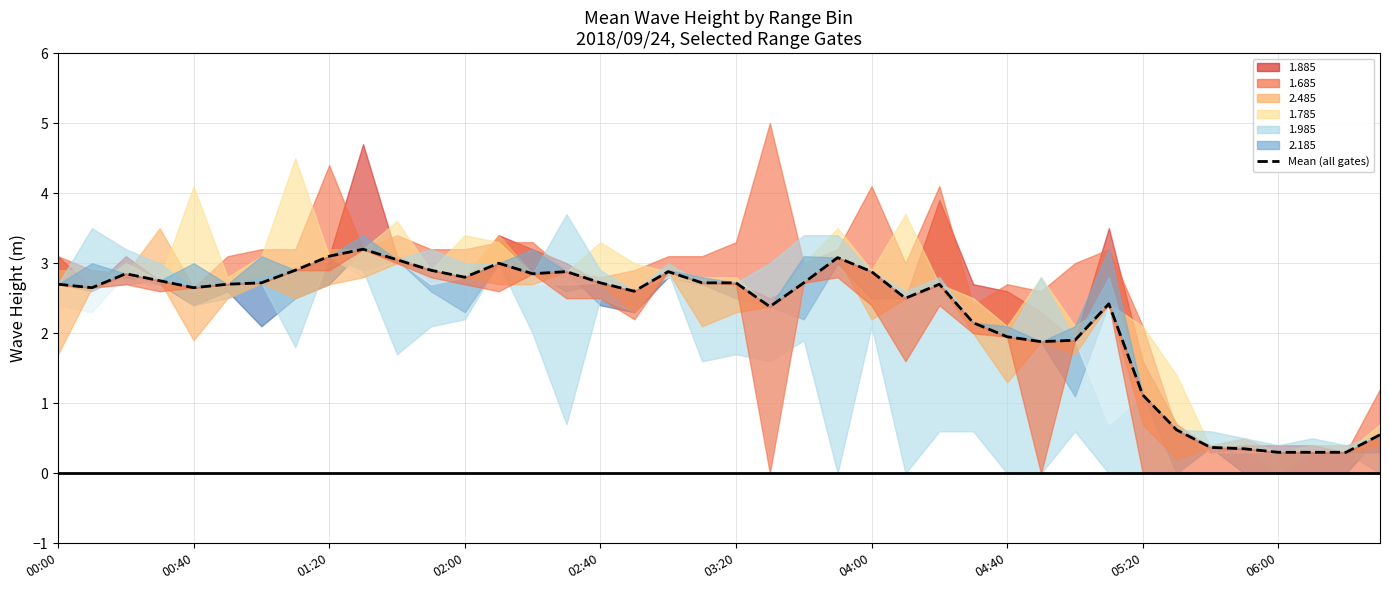

Reading right to left, transcribe all the data shown in this chart.

0.6	0.3	0.3	0.3	0.3	0.4	0.6	1.1	2.4	1.9	1.9	1.9	2.1	2.7	2.5	2.9	3.1	2.7	2.4	2.7	2.7	2.9	2.6	2.7	2.9	2.9	3.0	2.8	2.9	3.0	3.2	3.1	2.9	2.7	2.7	2.6	2.8	2.9	2.6	2.7